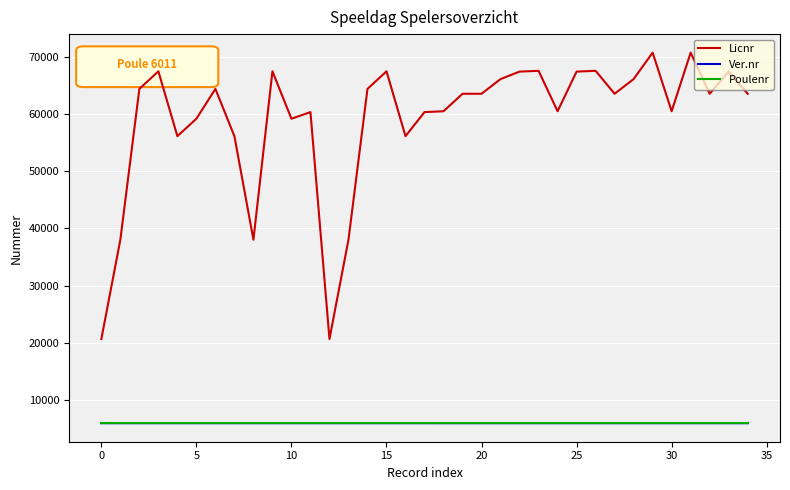

True or false: Poulenr and Ver.nr cross at least once.

False